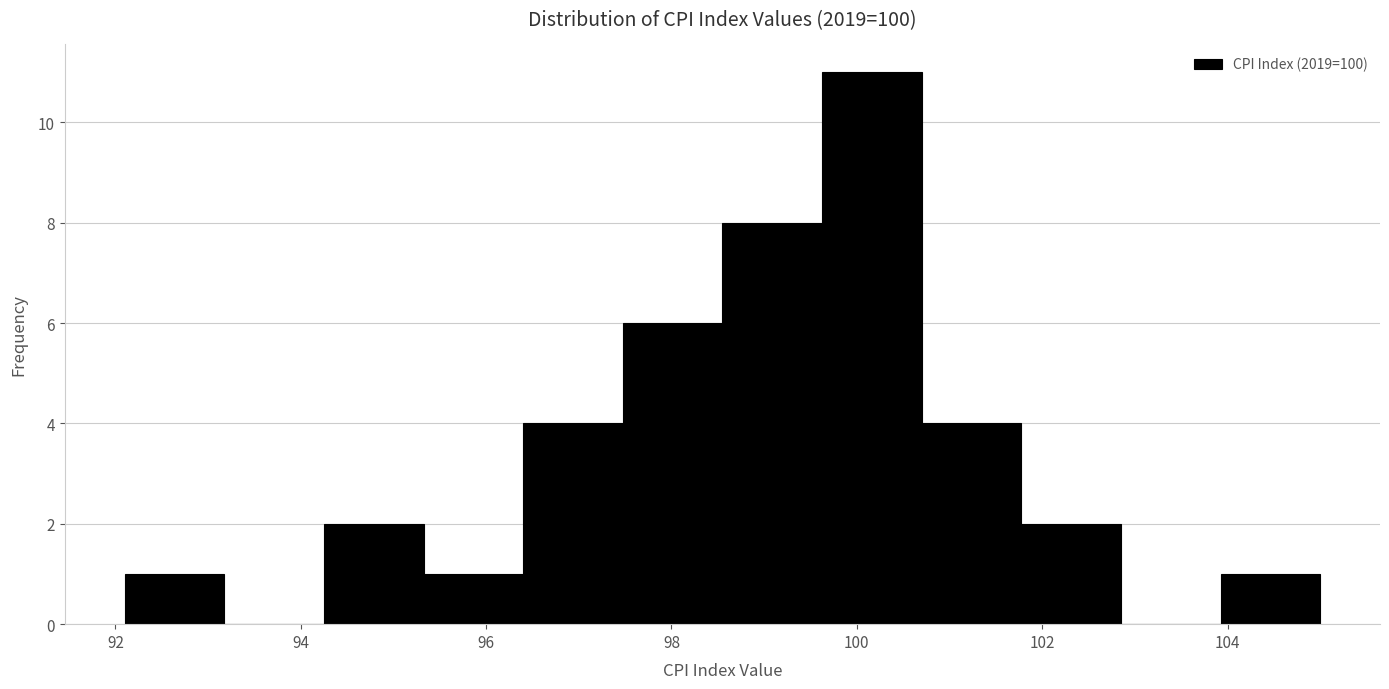

What is the height of the bar covering 95.4 to 96.4 on the x-axis? Neither the bar edges nor the heights are printed on the chart, so give them approximately, as read against the axes.

1